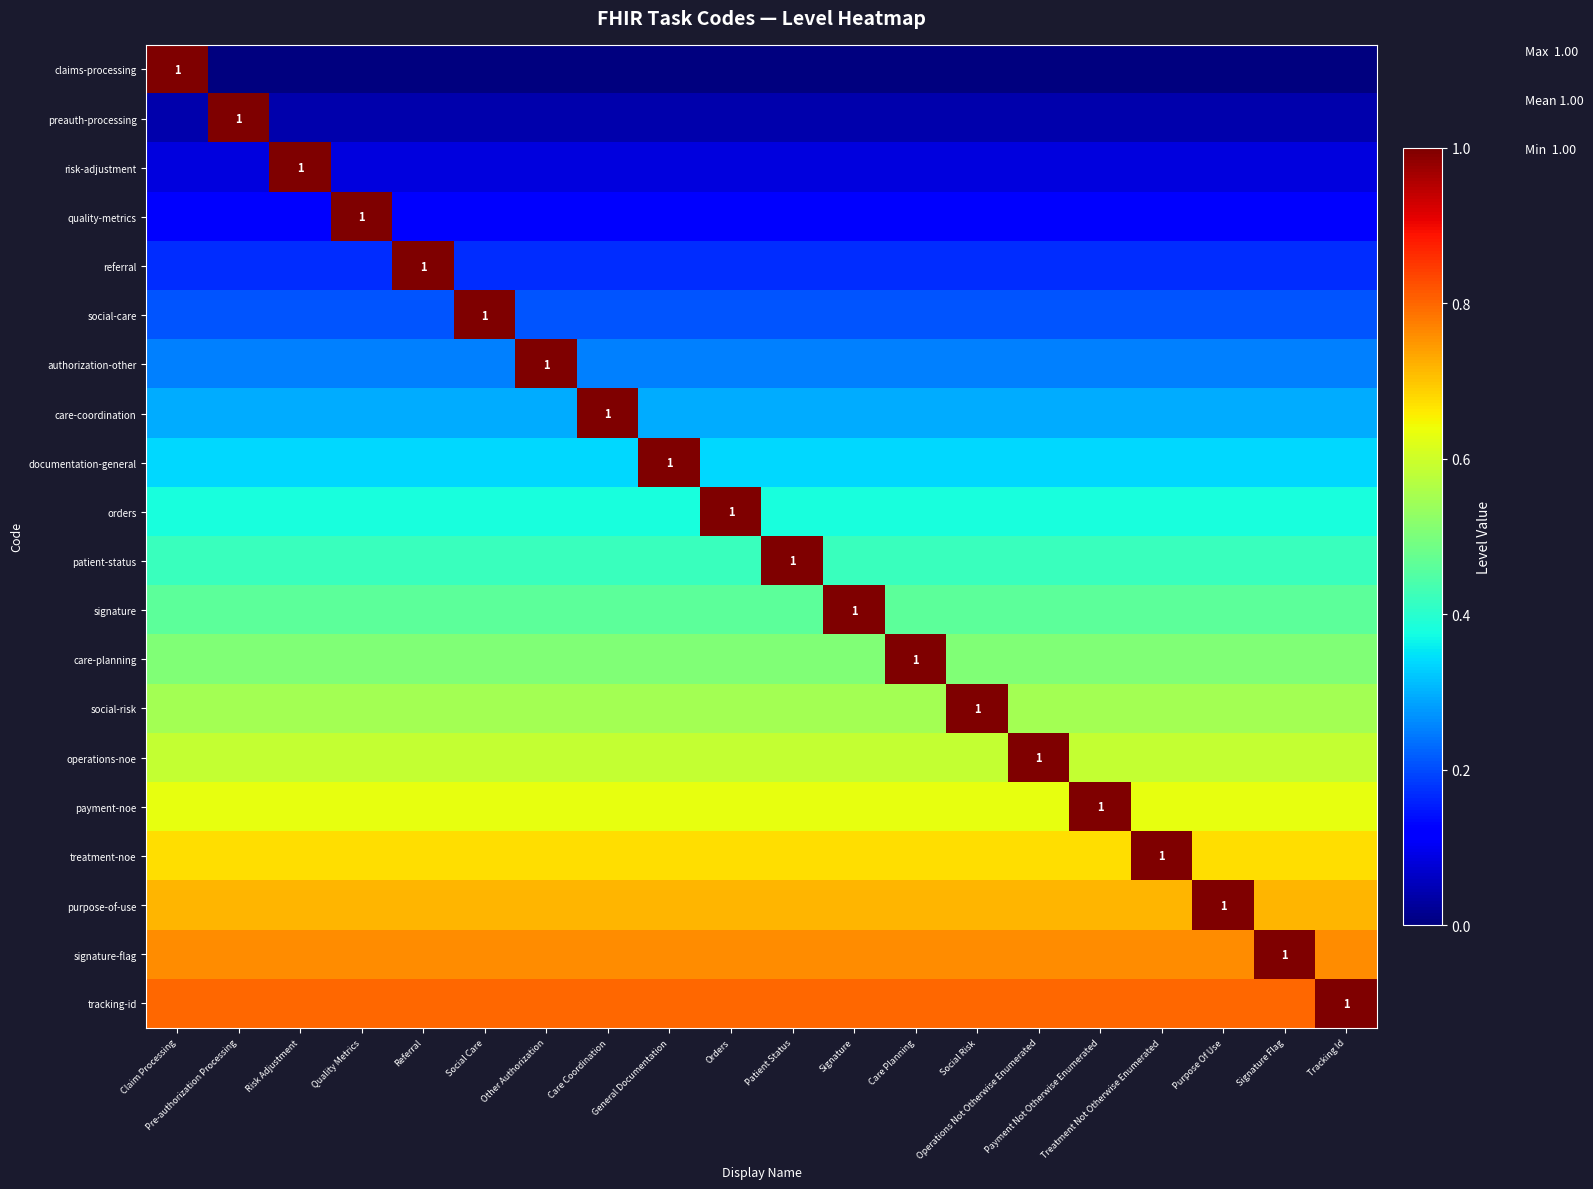

How many distinct data groups are displayed?

20